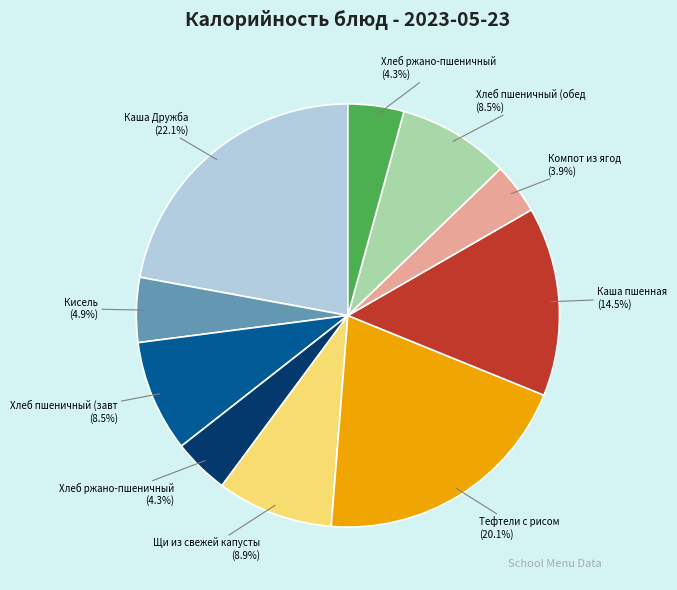

To the nearest percent, what is the average slice percentage?

10%